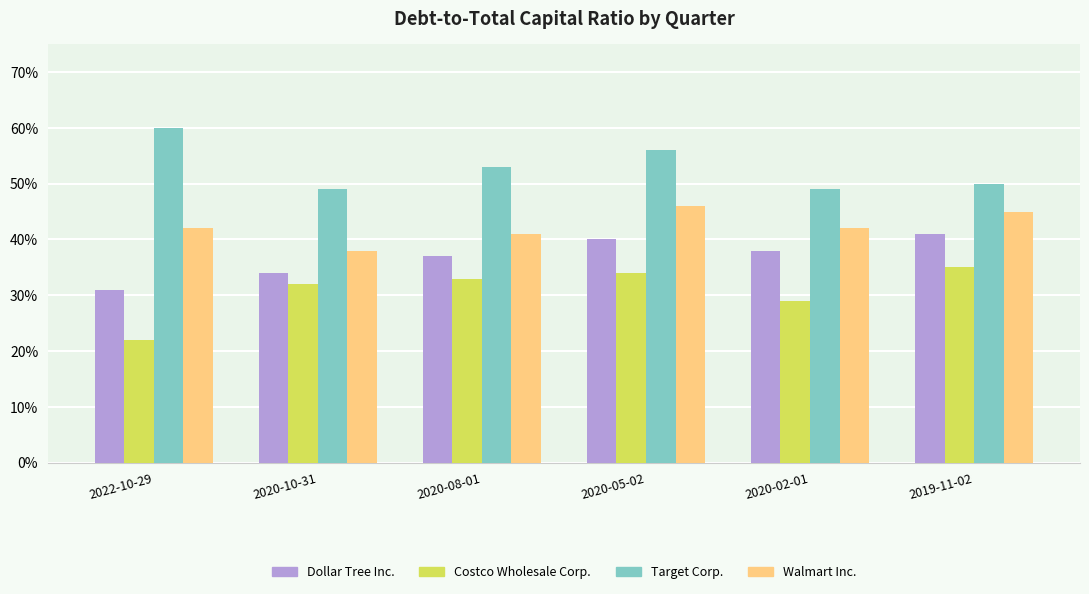

Reading right to left, what are all the values shown in this chart?

Dollar Tree Inc.: 0.4	0.4	0.4	0.4	0.3	0.3
Costco Wholesale Corp.: 0.3	0.3	0.3	0.3	0.3	0.2
Target Corp.: 0.5	0.5	0.6	0.5	0.5	0.6
Walmart Inc.: 0.5	0.4	0.5	0.4	0.4	0.4